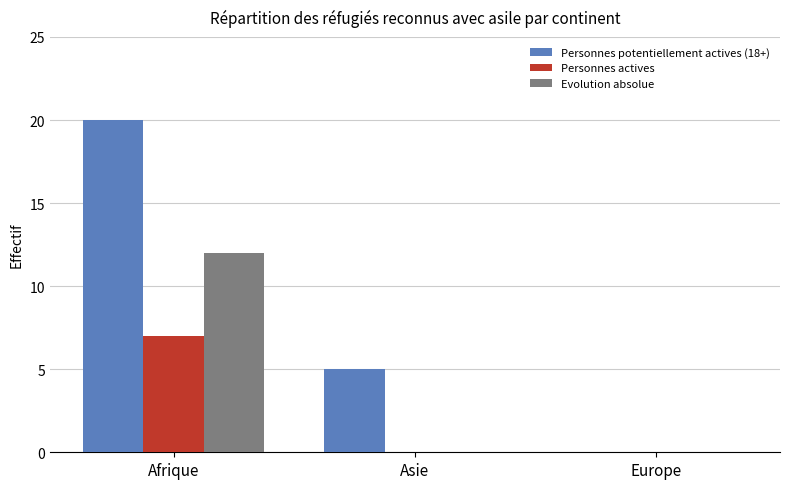

What is the average value of the Evolution absolue series?

4